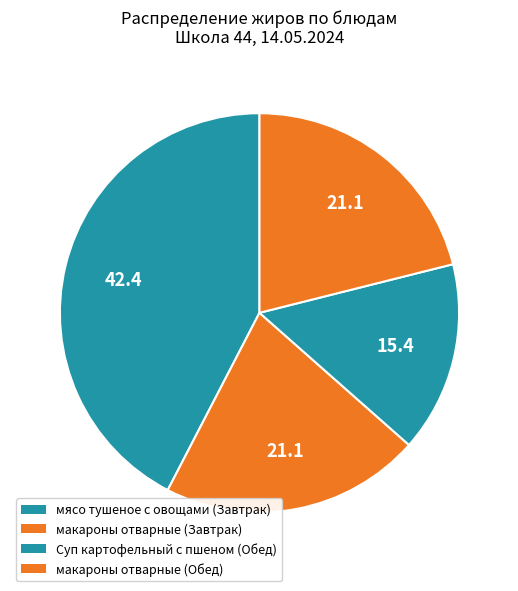

True or false: макароны отварные (Завтрак) accounts for 30% of the total.

False